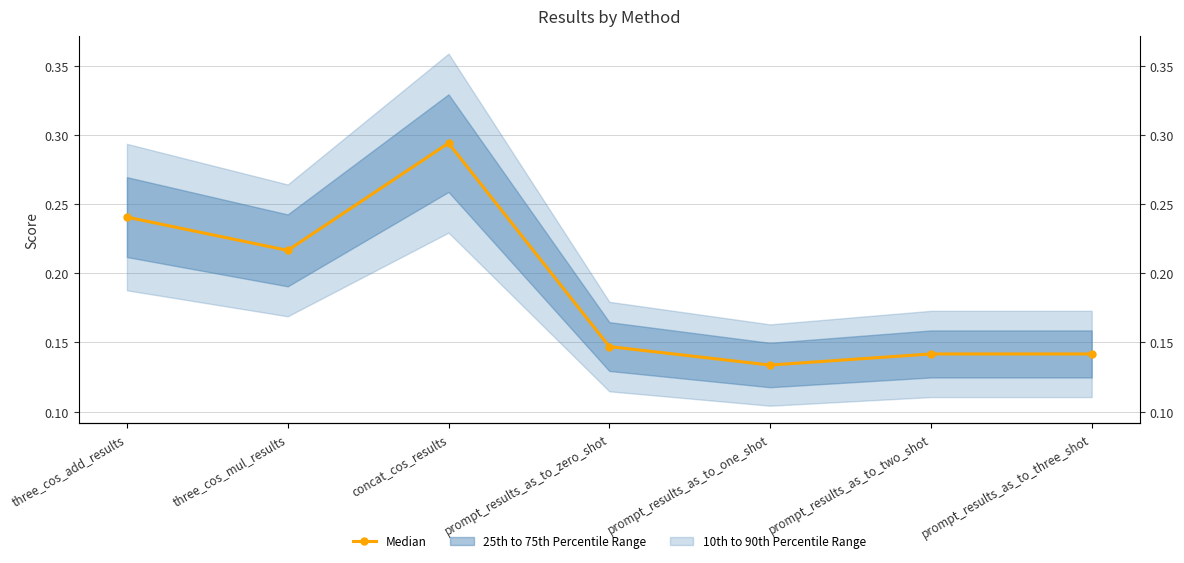

Is it true that the value at prompt_results_as_to_two_shot is 0.2?

False